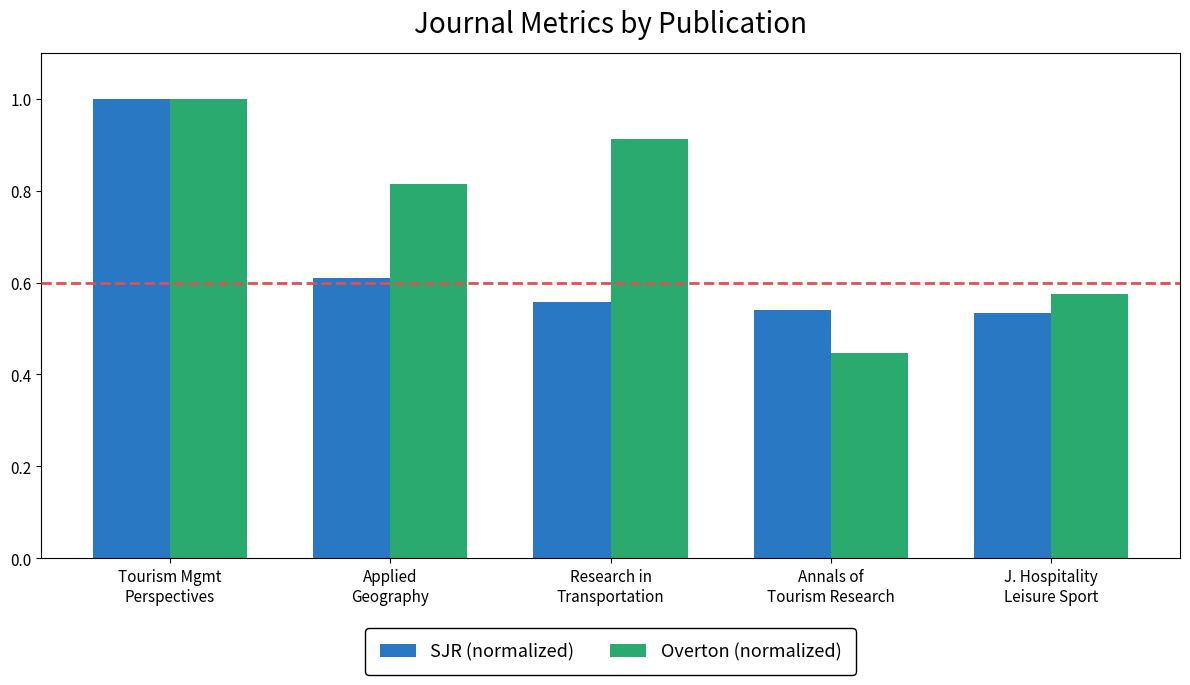

What is the sum of all SJR (normalized) values?

3.2